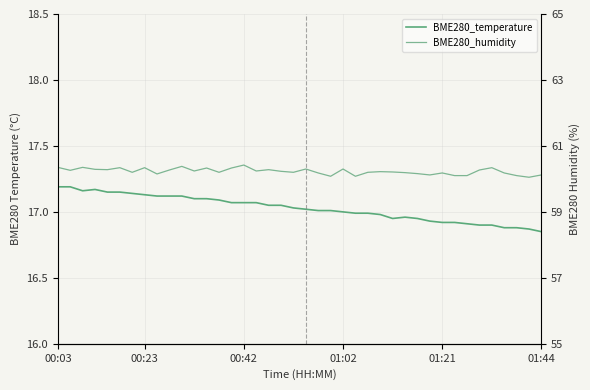

Count the number of categories in the chart.

40